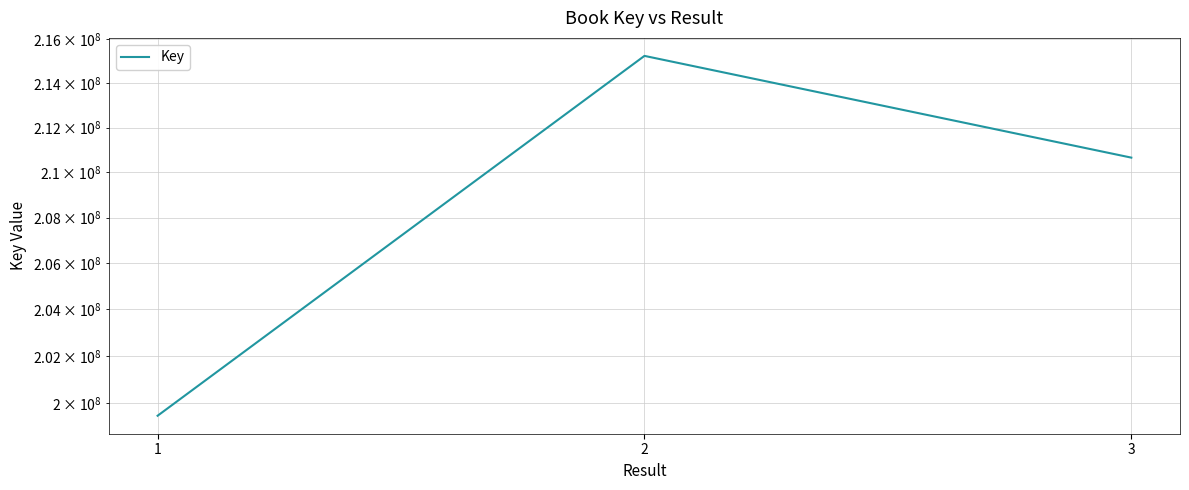

The value at 2 is 338095344. True or false?

False